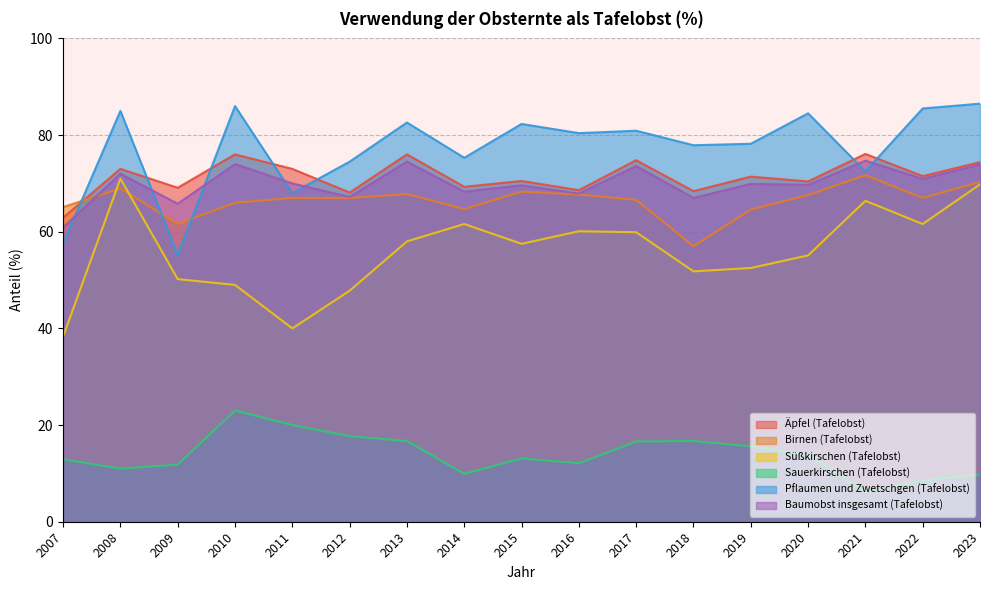

How many lines are shown in the chart?

6